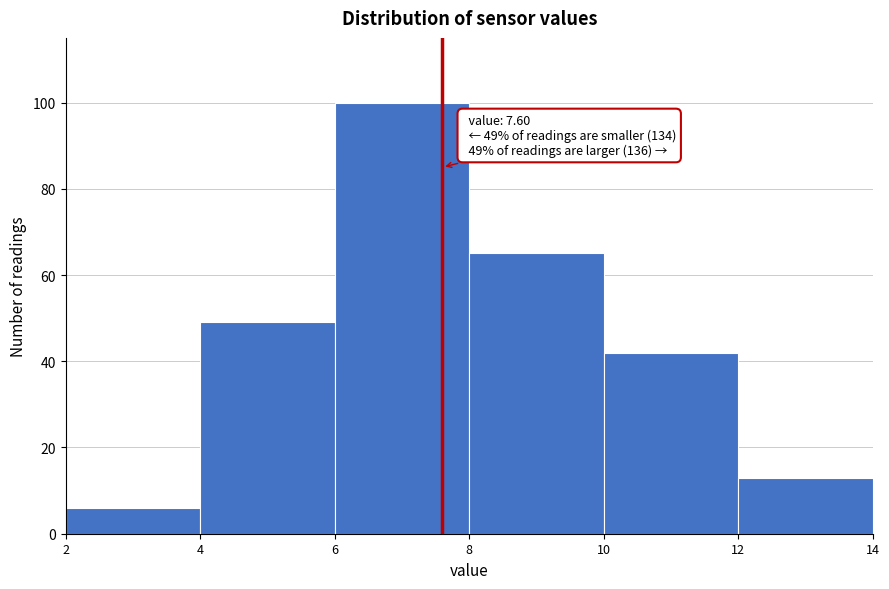

Over which range of the x-axis is the bar tallest?

6 to 8